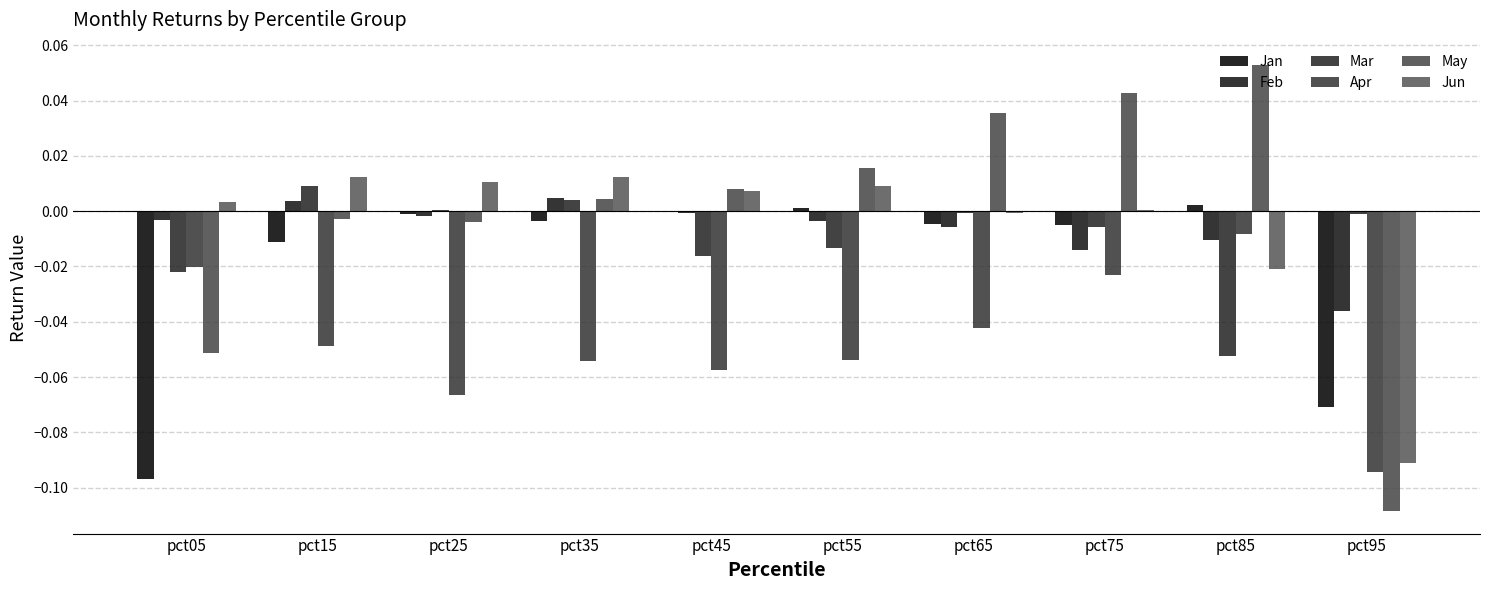

What value does the Apr series have at pct45?

-0.1